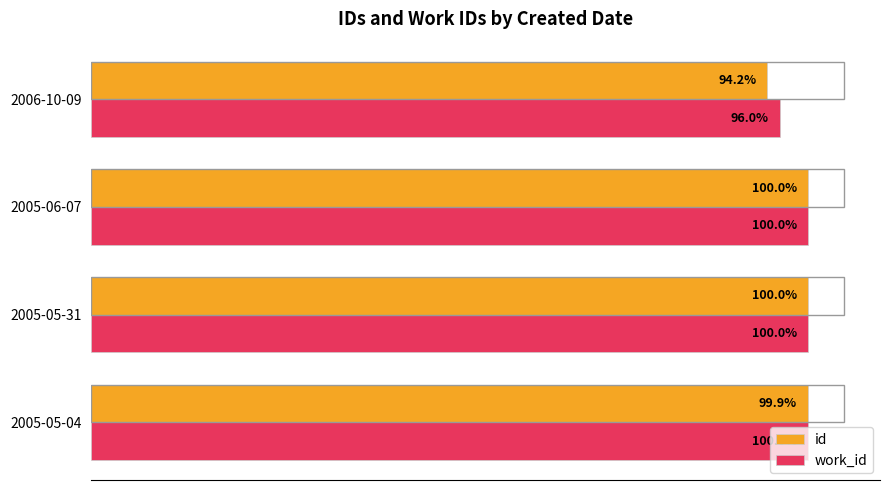

Which series has the largest total across all categories?

work_id